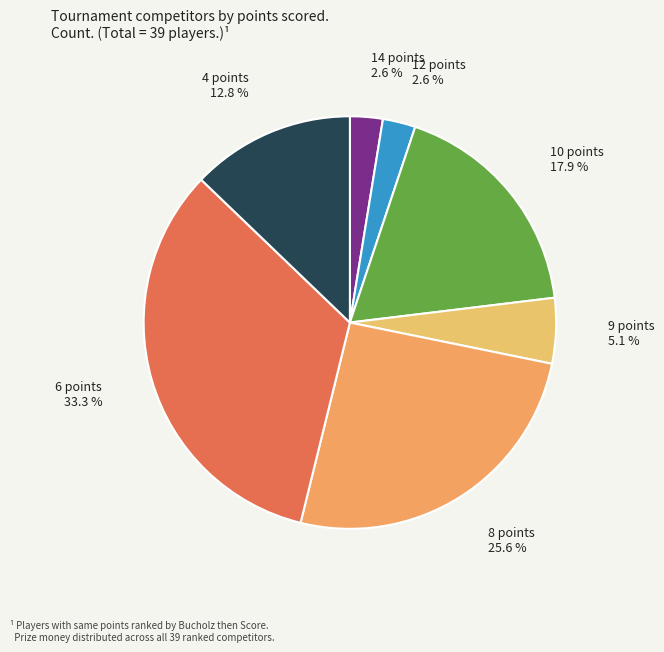

To the nearest percent, what is the difference between the 4 points and 10 points slice percentages?

5%